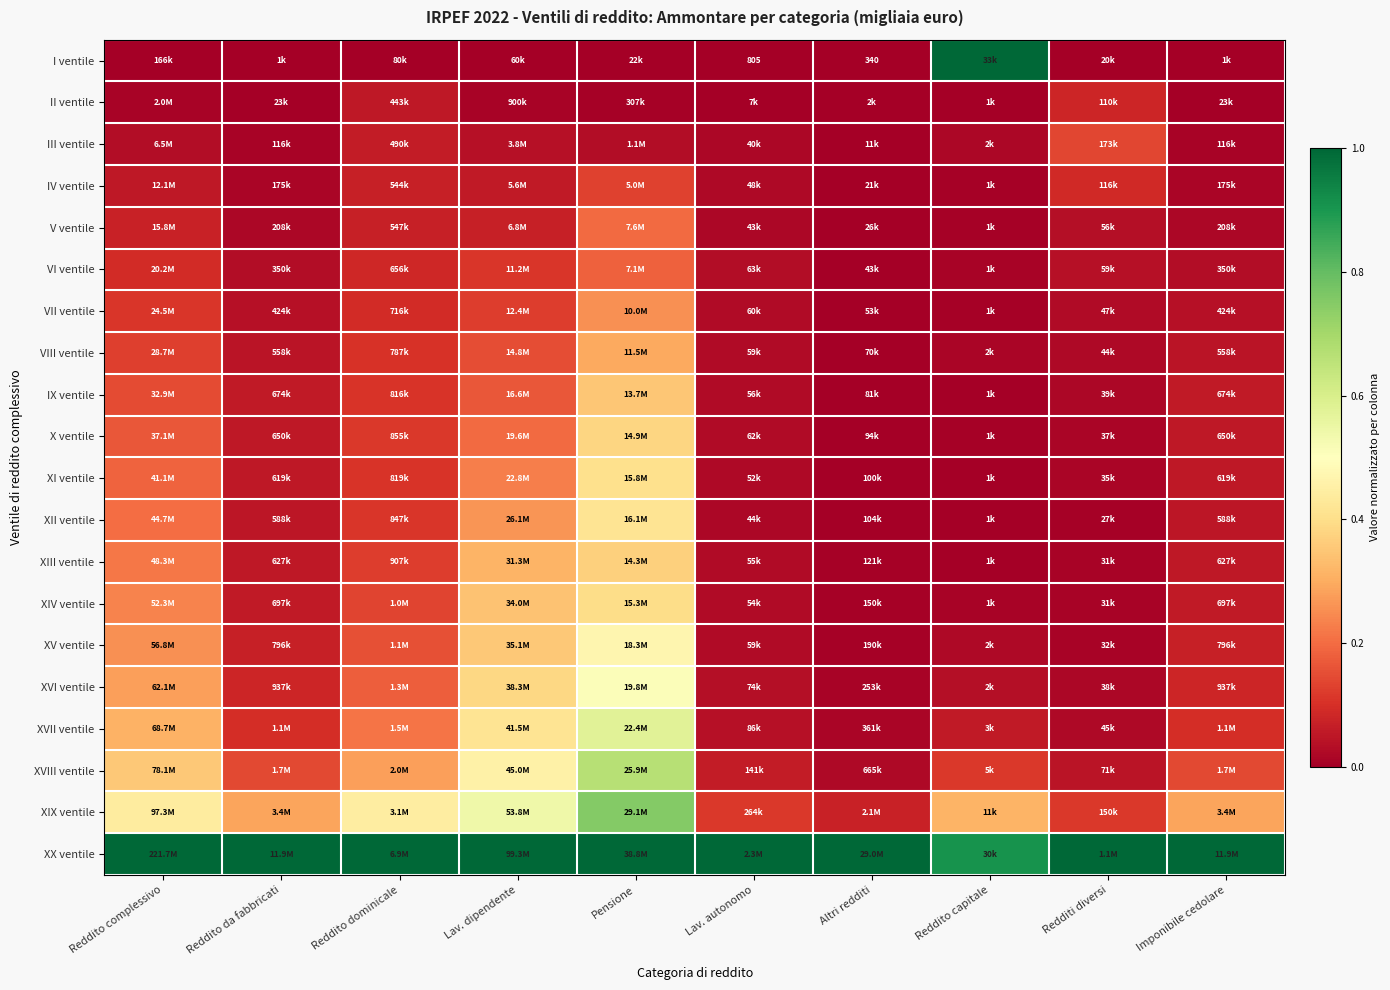

Rank the series by their maximum value, from highest to lowest.

I ventile, XX ventile, XIX ventile, XVIII ventile, XVII ventile, XVI ventile, XV ventile, XII ventile, XI ventile, XIV ventile, X ventile, XIII ventile, IX ventile, VIII ventile, VII ventile, V ventile, VI ventile, III ventile, IV ventile, II ventile